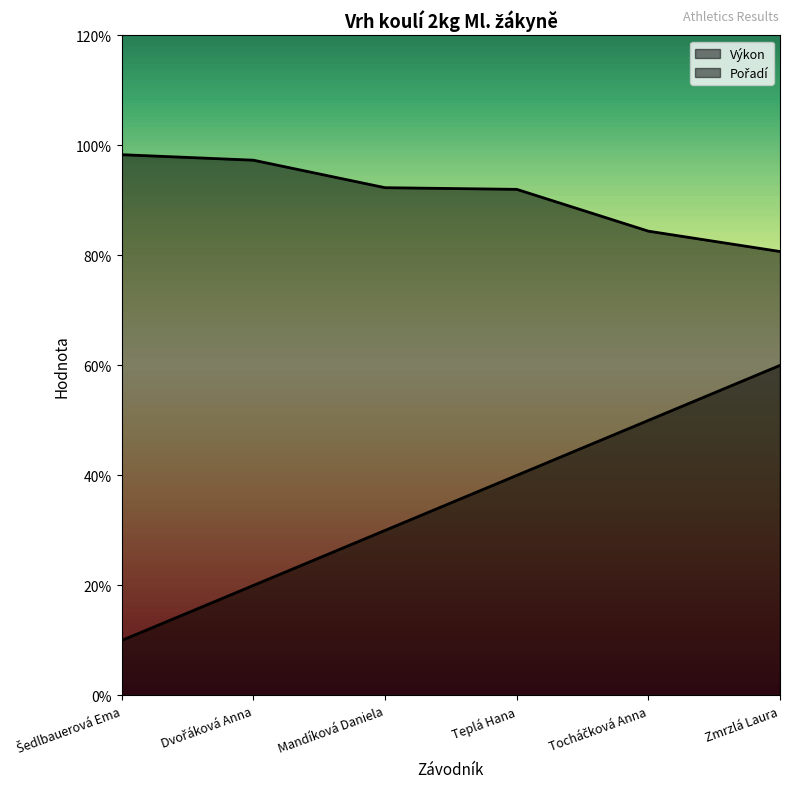

True or false: Výkon and Pořadí intersect in this chart.

False